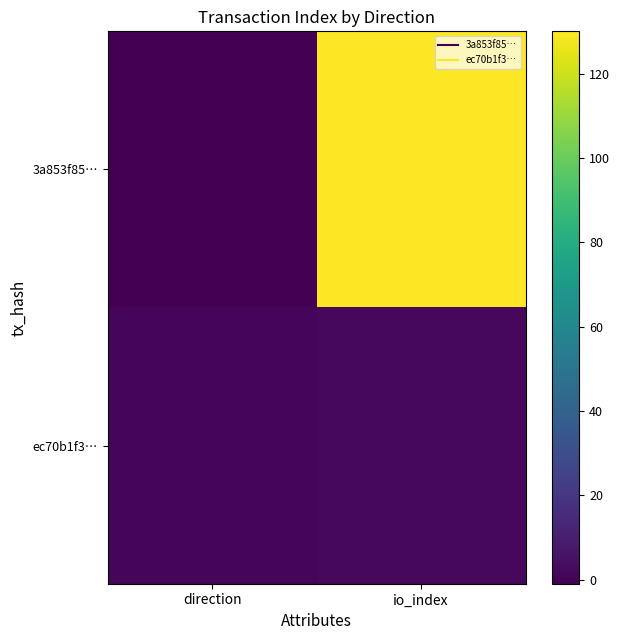

What is the difference between the highest and lowest values at io_index?

128